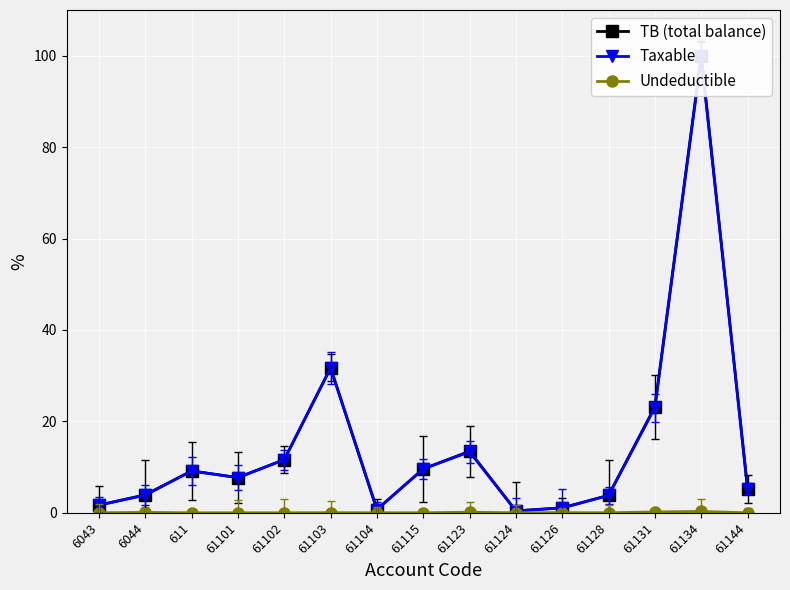

List the series in order of their peak value, lowest first.

Undeductible, Taxable, TB (total balance)